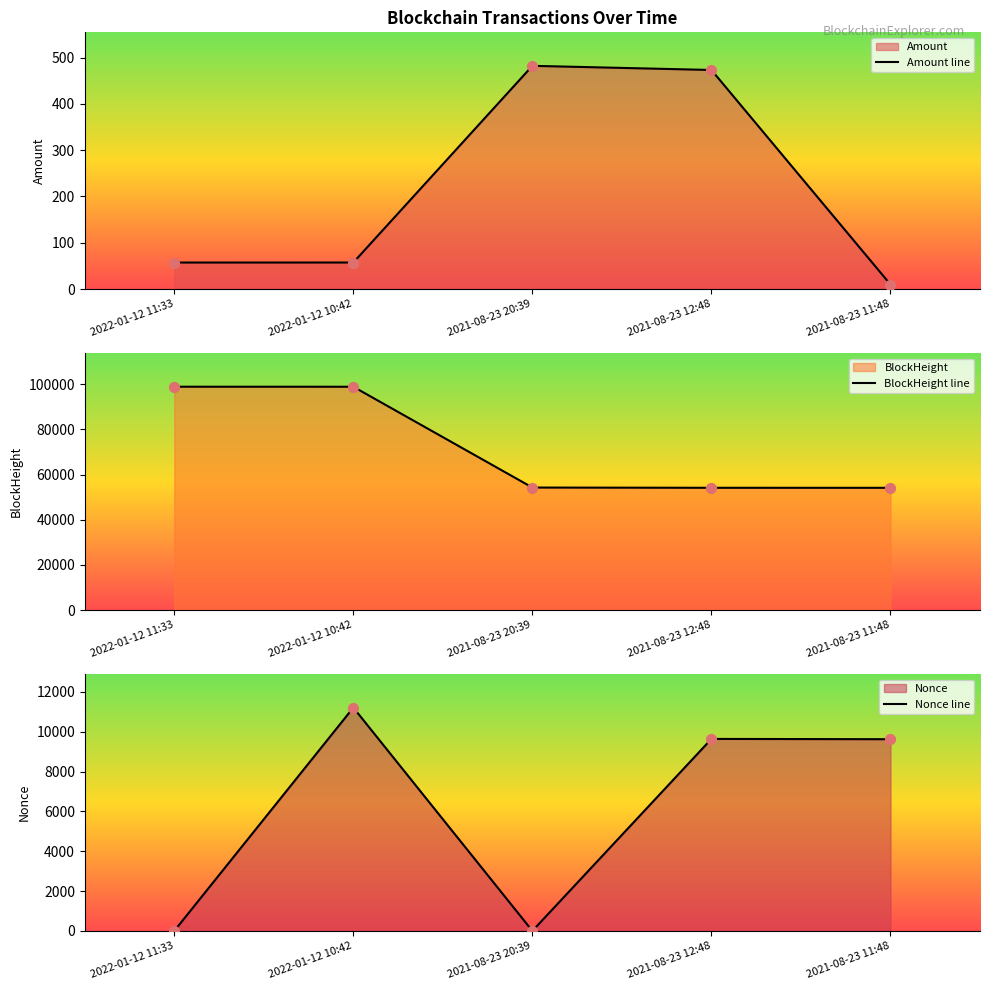

Which series reaches the maximum Y coordinate?

BlockHeight line